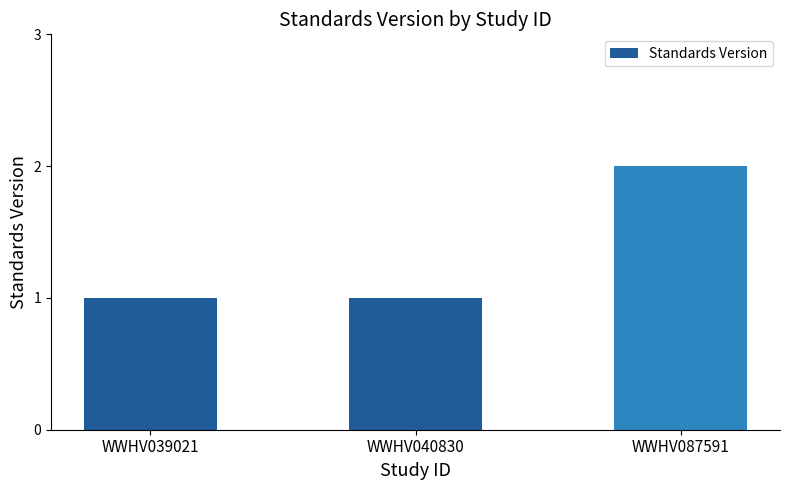

What is the minimum value shown in the chart?

1